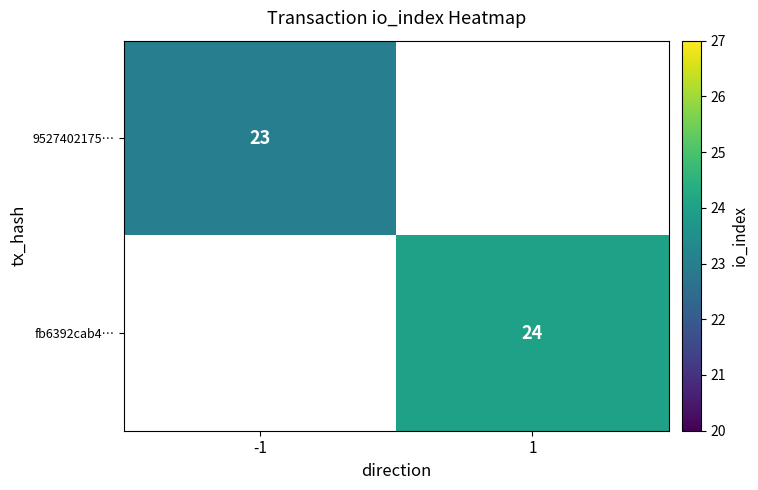

The value of 9527402175… at -1 is 13.4. True or false?

False